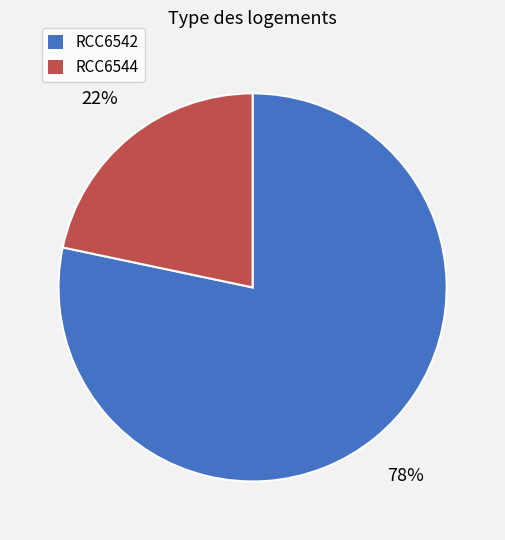

What is the ratio of the value at RCC6544 to the value at RCC6542?

0.3